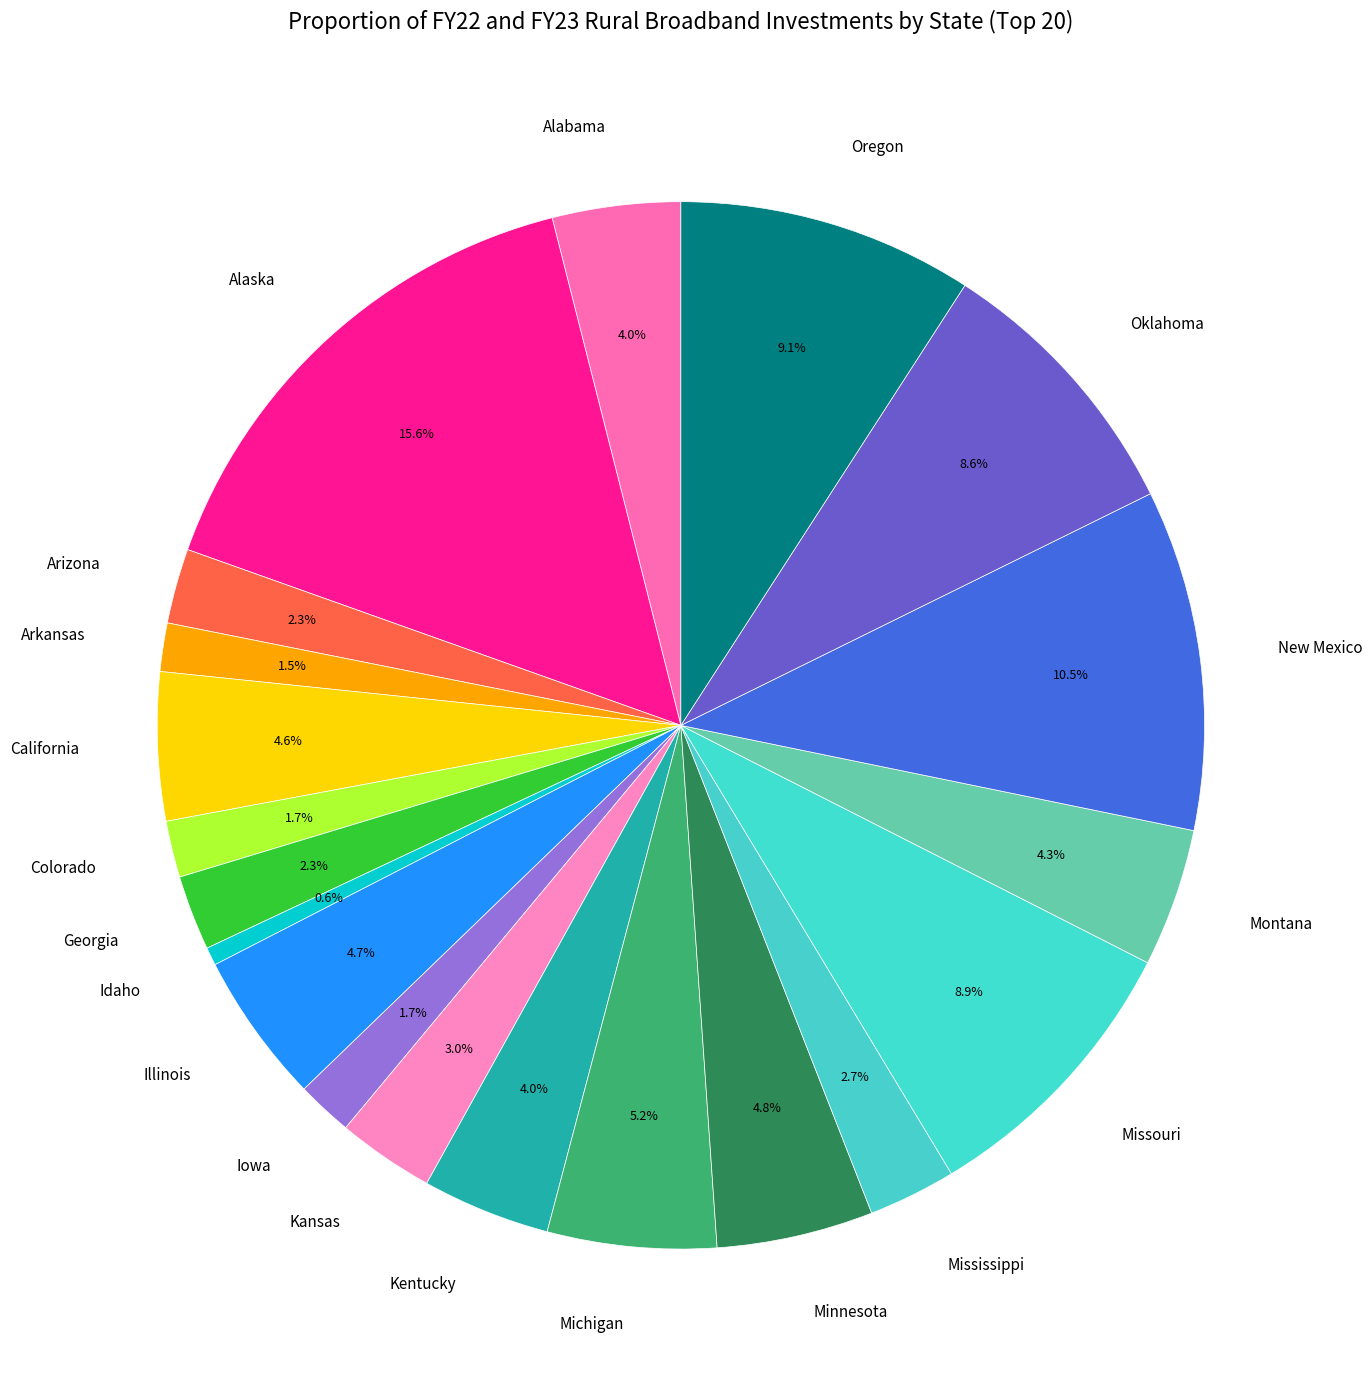

How many slices are in this pie chart?

20